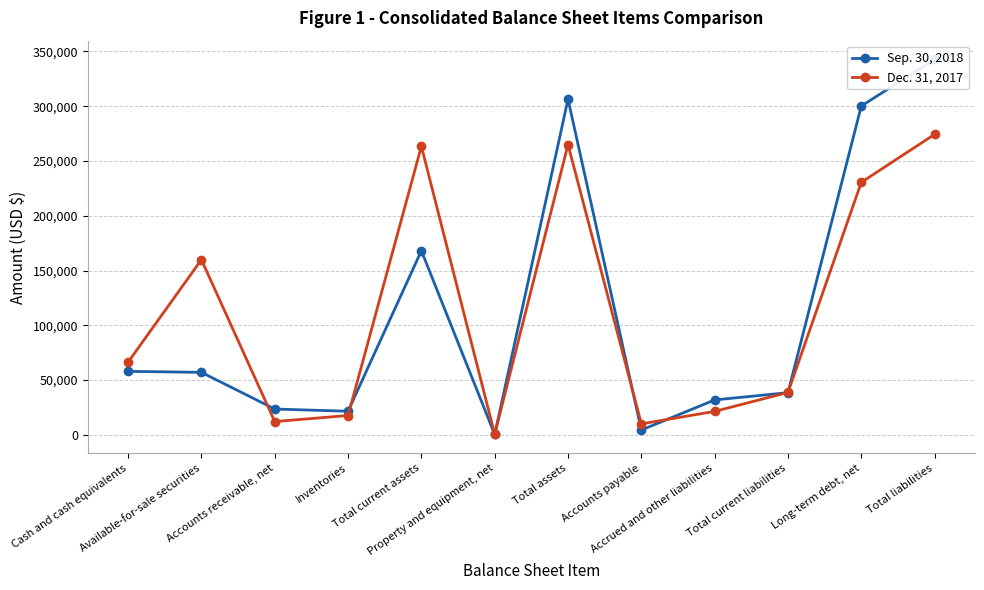

Is the value of Sep. 30, 2018 at Accrued and other liabilities greater than the value of Dec. 31, 2017 at Cash and cash equivalents?

No